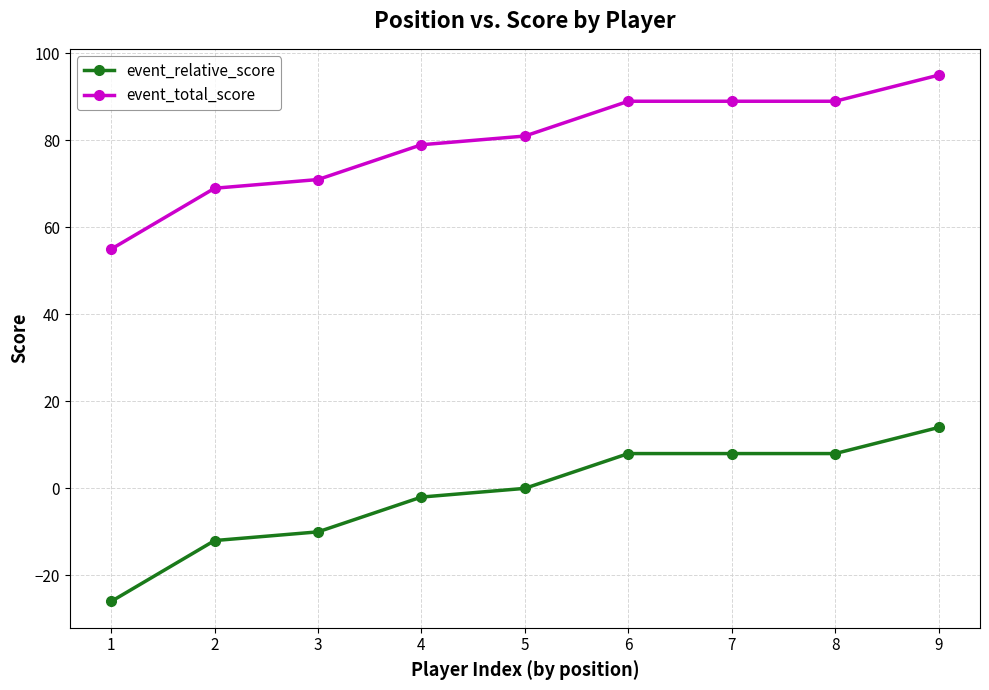

What is the difference between the maximum and minimum values in the event_total_score series?

40